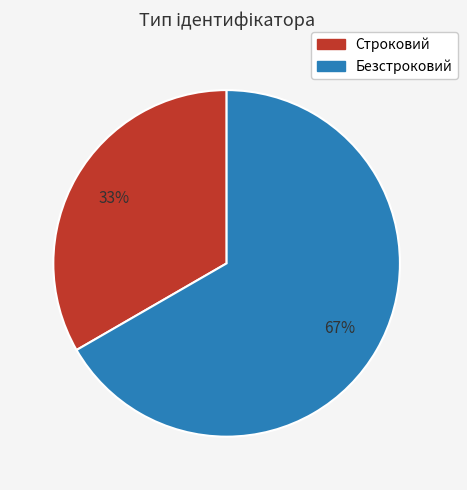

Do Строковий and Безстроковий together represent more than half of the pie?

Yes